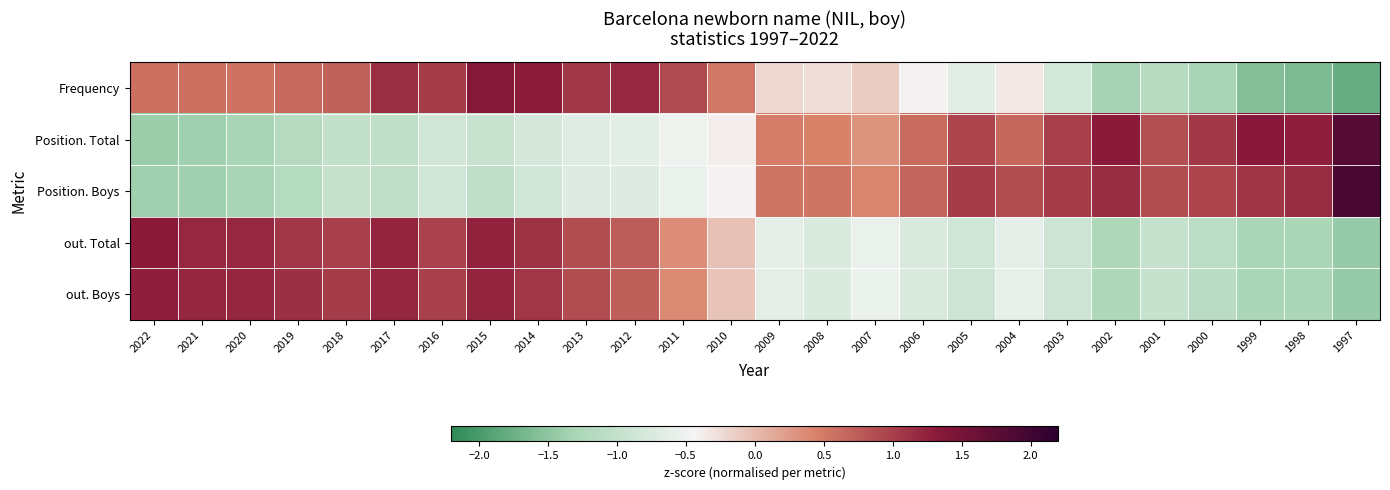

List the series in order of their peak value, highest first.

Position. Boys, Position. Total, Frequency, out. Total, out. Boys